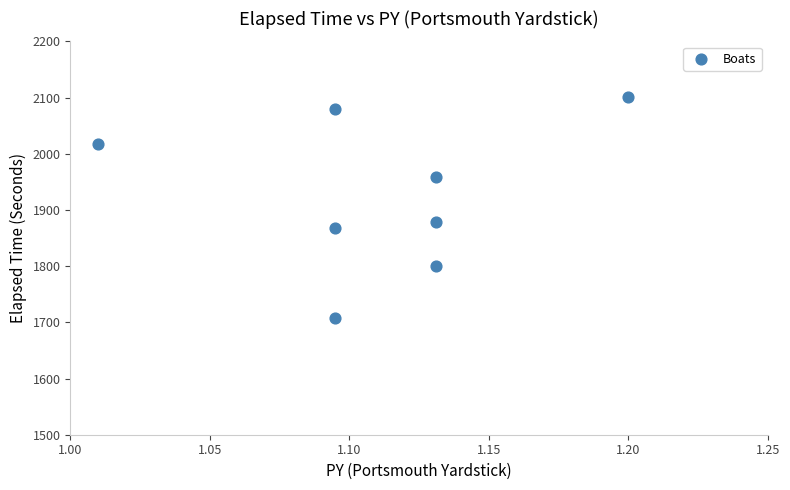

What Y value in the scatter plot is closest to 1904?

1878